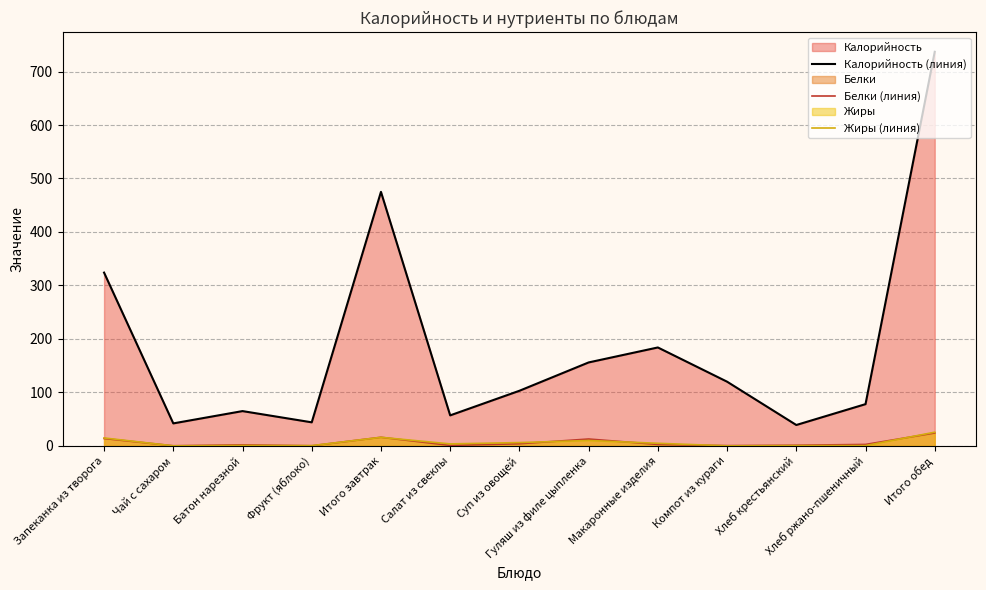

Reading right to left, list all the values displayed in this chart.

Калорийность (линия): Итого обед=737.0	Хлеб ржано-пшеничный=78.0	Хлеб крестьянский=39.0	Компот из кураги=120.0	Макаронные изделия=184.0	Гуляш из филе цыпленка=156.0	Суп из овощей=103.0	Салат из свеклы=57.0	Итого завтрак=475.0	Фрукт (яблоко)=44.0	Батон нарезной=65.0	Чай с сахаром=42.0	Запеканка из творога=324.0
Белки (линия): Итого обед=24.1	Хлеб ржано-пшеничный=2.6	Хлеб крестьянский=1.2	Компот из кураги=0.4	Макаронные изделия=2.6	Гуляш из филе цыпленка=12.8	Суп из овощей=3.9	Салат из свеклы=0.9	Итого завтрак=16.1	Фрукт (яблоко)=0.2	Батон нарезной=1.9	Чай с сахаром=0.2	Запеканка из творога=13.7
Жиры (линия): Итого обед=25.5	Хлеб ржано-пшеничный=0.5	Хлеб крестьянский=0.5	Компот из кураги=0.0	Макаронные изделия=4.8	Гуляш из филе цыпленка=10.0	Суп из овощей=6.1	Салат из свеклы=3.6	Итого завтрак=16.0	Фрукт (яблоко)=0.4	Батон нарезной=0.8	Чай с сахаром=0.0	Запеканка из творога=14.8